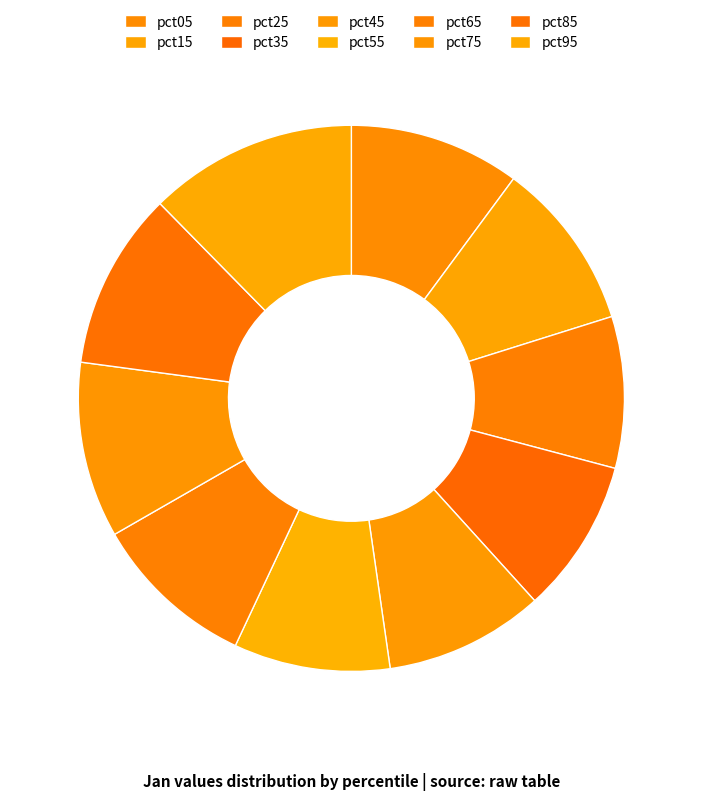

Which category has the biggest portion of the pie?

pct95